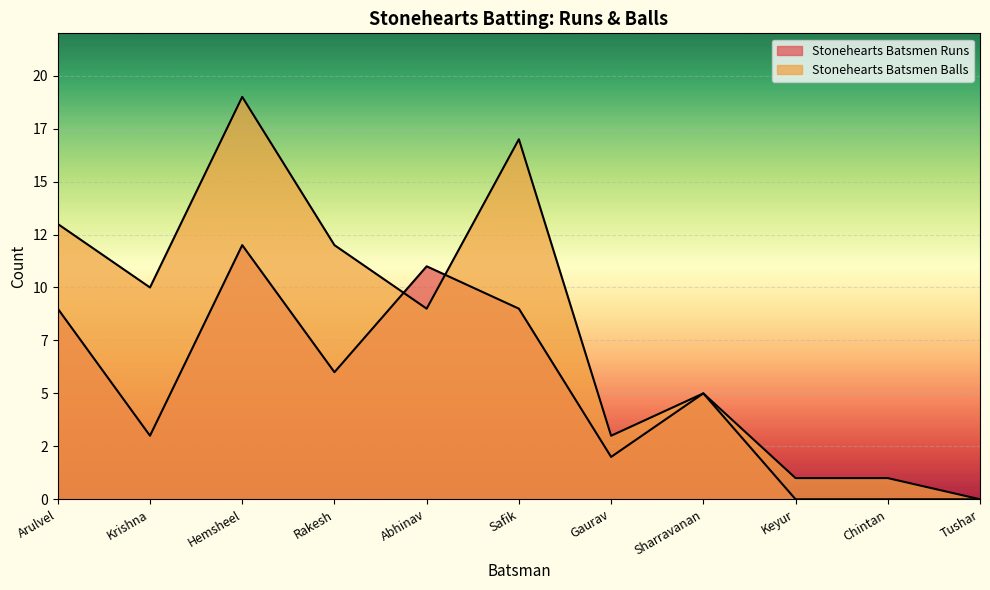

True or false: Stonehearts Batsmen Balls has more than 0 interior local peaks.

True